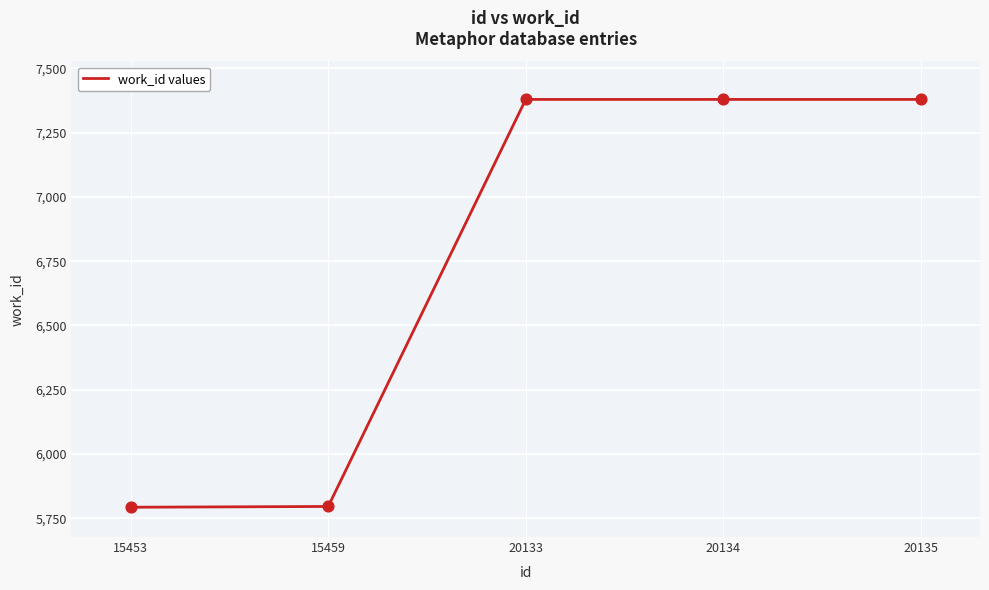

What is the change in value from 15459 to 20134?

+1583